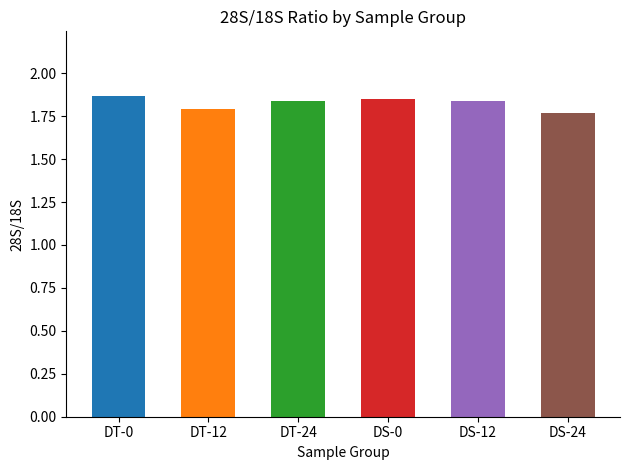

What is the sum of the values at DS-0 and DS-24?

3.6